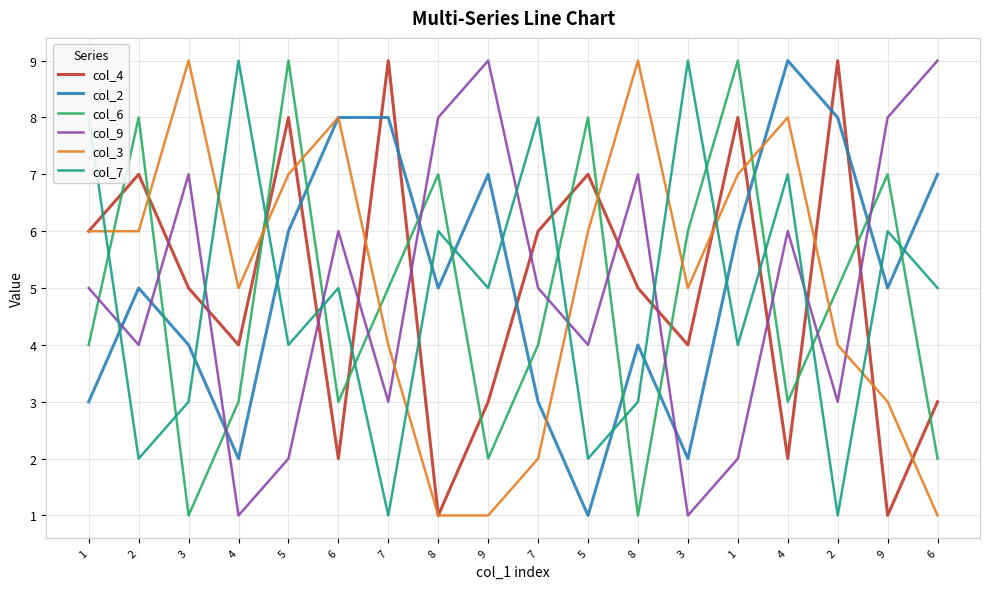

How many lines are shown in the chart?

6